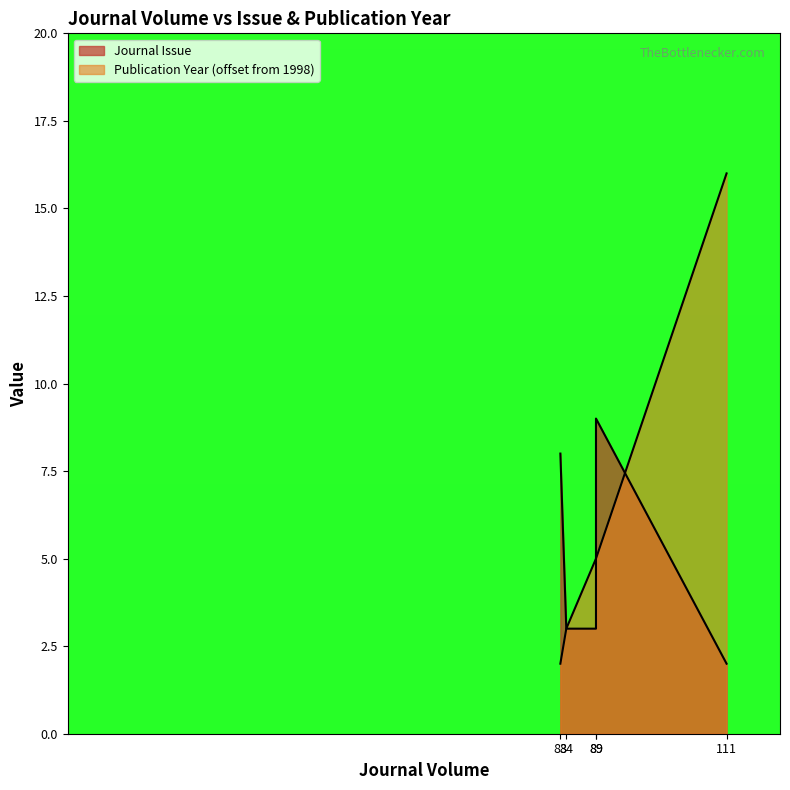

How many Journal Issue values are between 3 and 8?

3